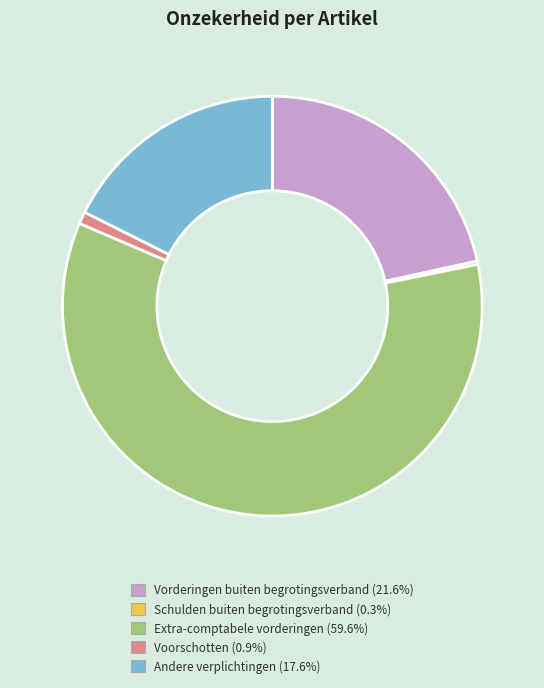

Which slice represents more than half of the pie?

Extra-comptabele vorderingen